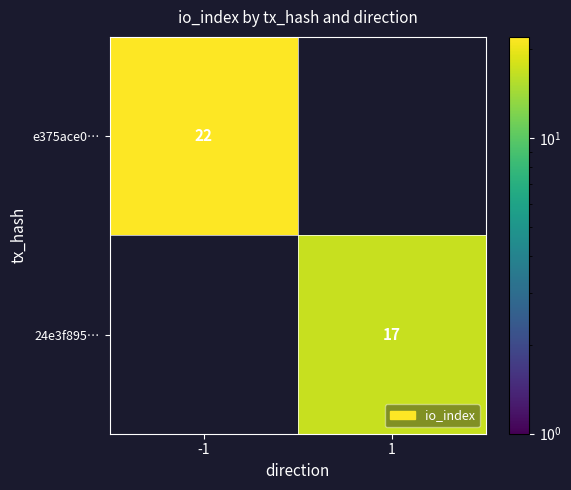

Is it true that 24e3f895… equals 26 at 1?

False